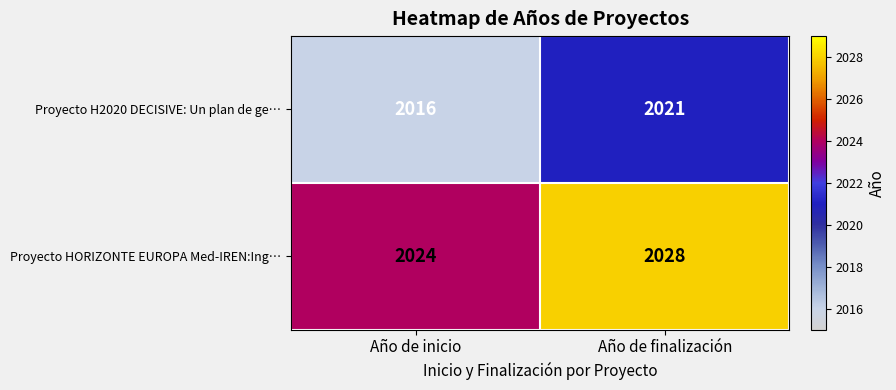

At how many categories does at least one series exceed 2026?

1